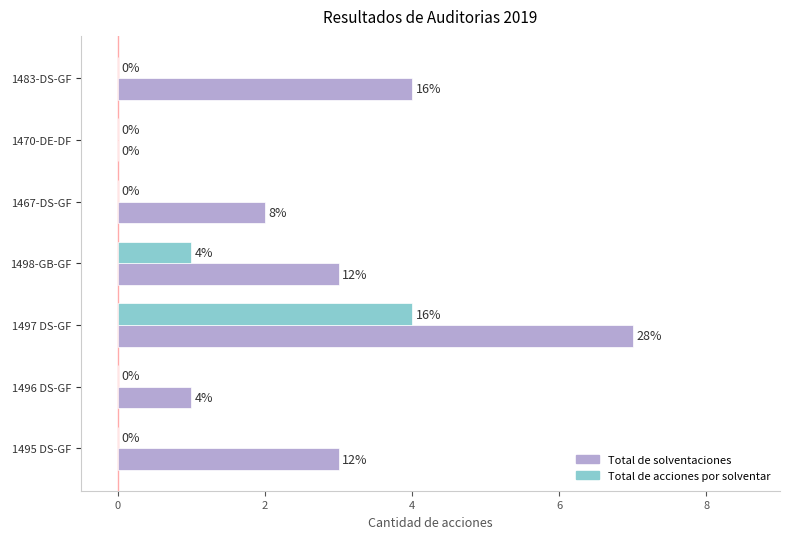

What is the sum of all Total de solventaciones values?

20